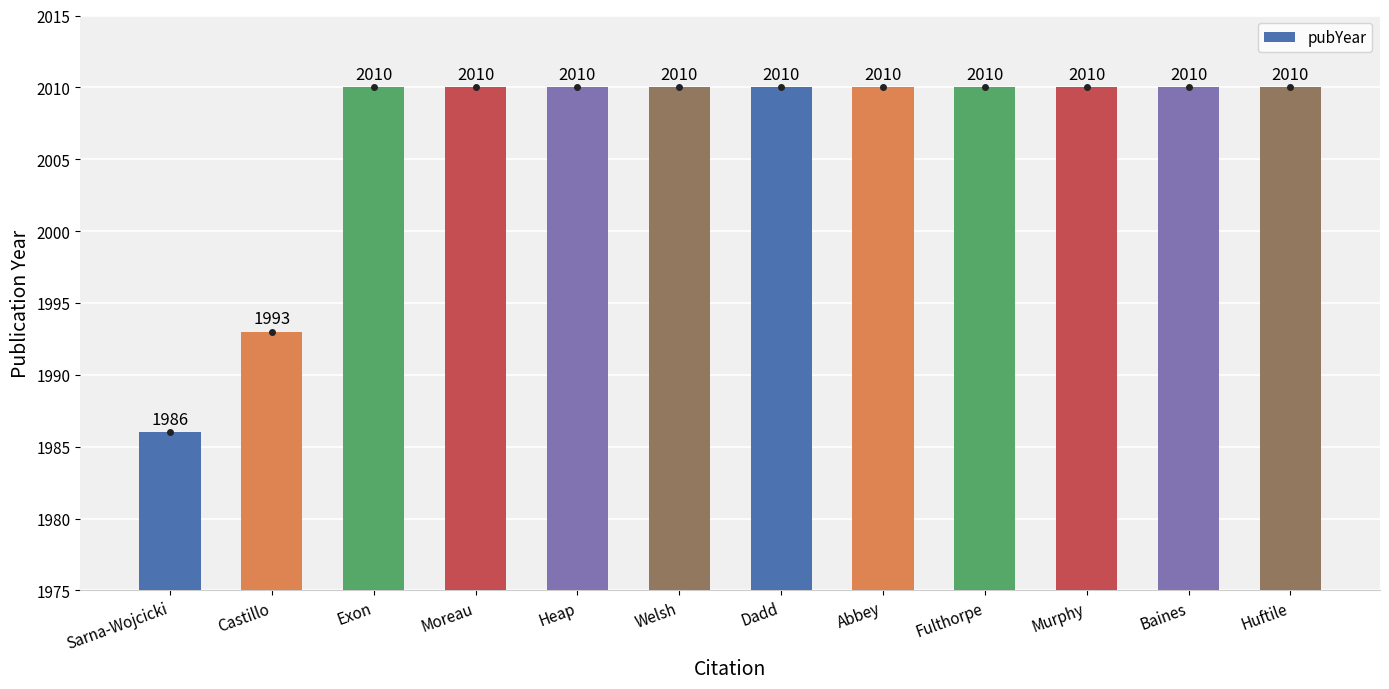

How many categories are shown in the chart?

12